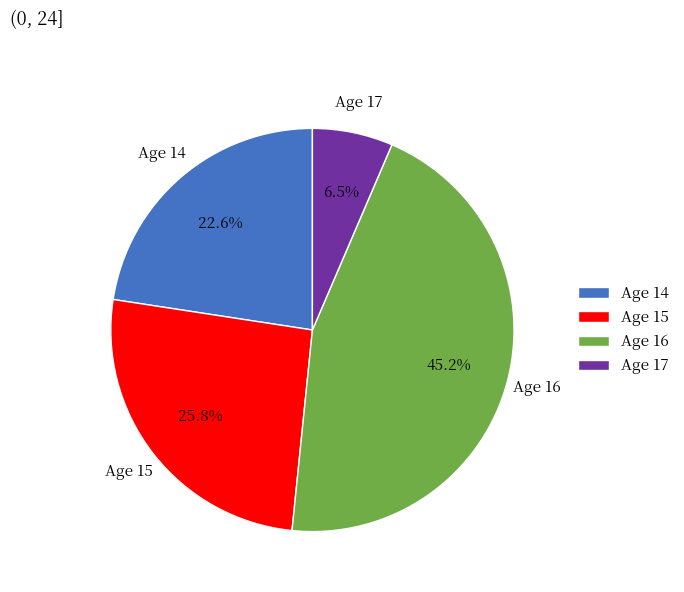

Which category has the biggest portion of the pie?

Age 16